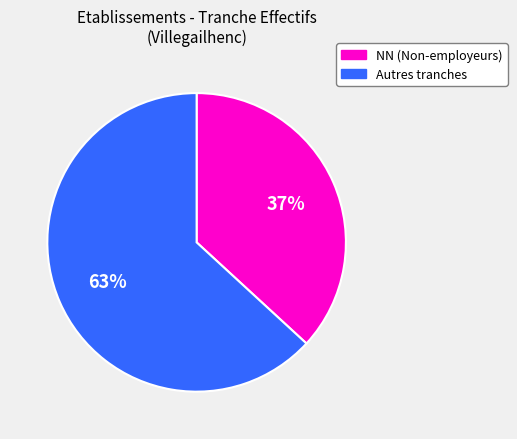

To the nearest percent, what is the average slice percentage?

50%